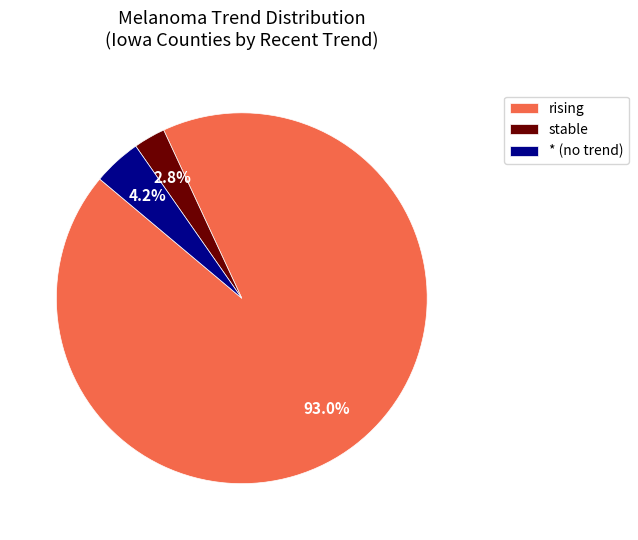

To the nearest percent, what portion does stable represent?

3%